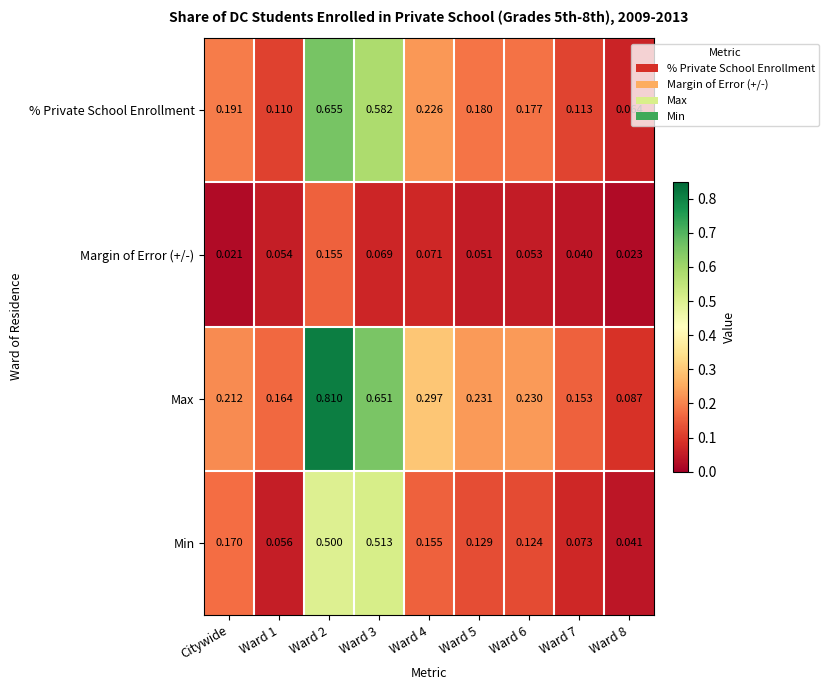

At Ward 3, list the series in order from smallest to largest.

Margin of Error (+/-), Min, % Private School Enrollment, Max